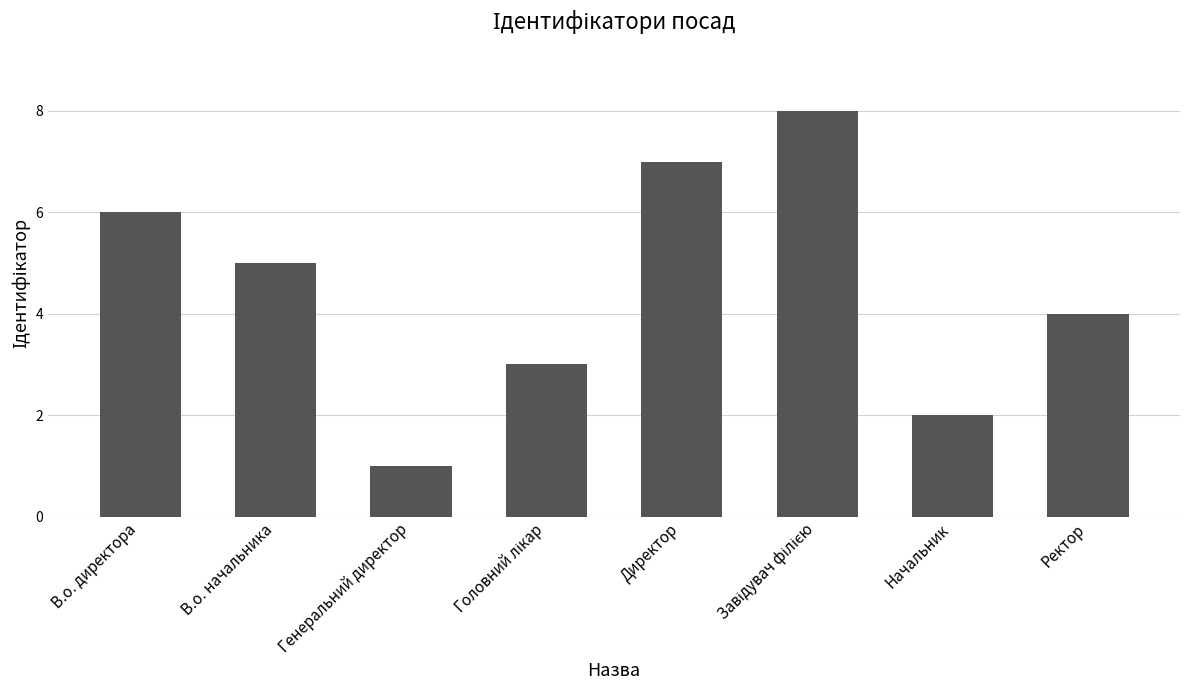

How many bars are there in total?

8